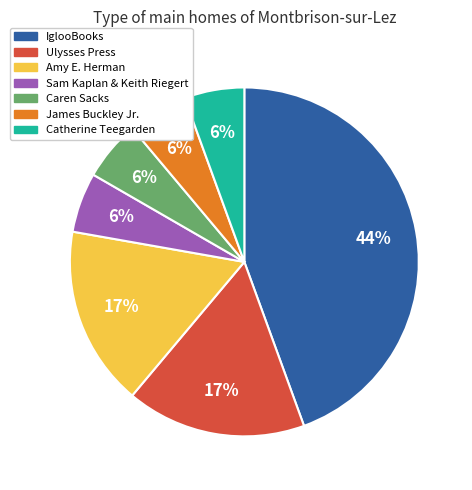

Is there any slice that represents more than half of the pie?

No